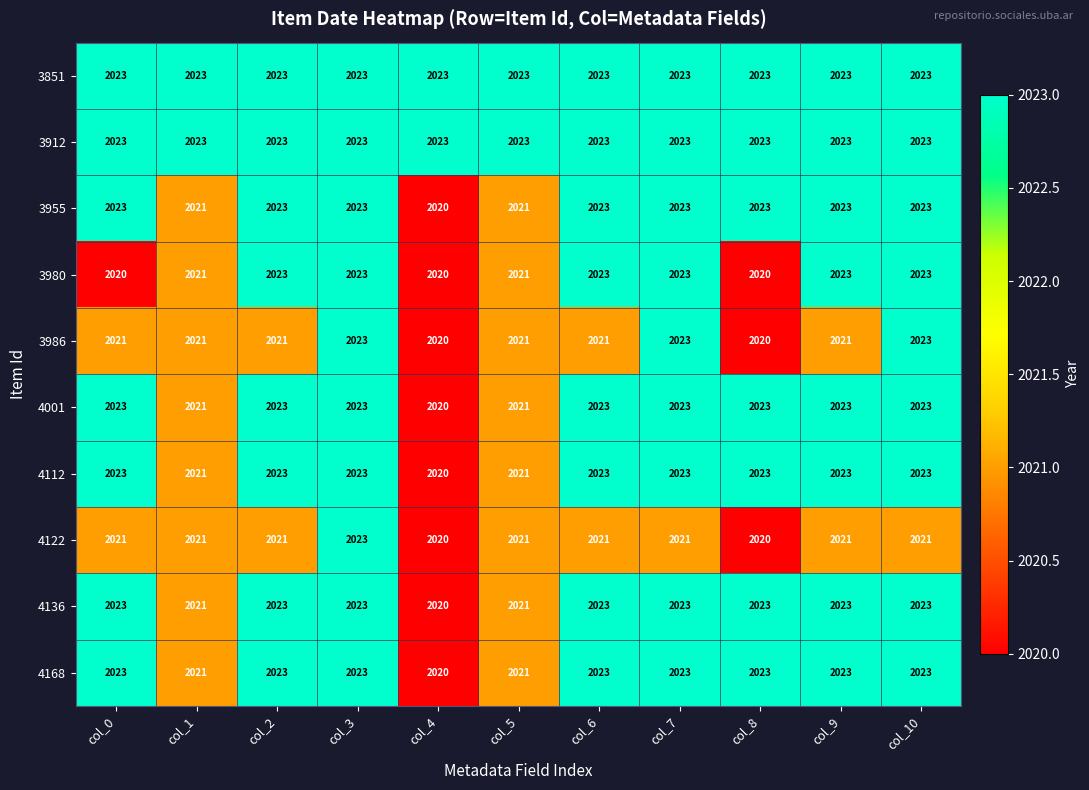

What is the spread (max minus min) of values at col_4?

3